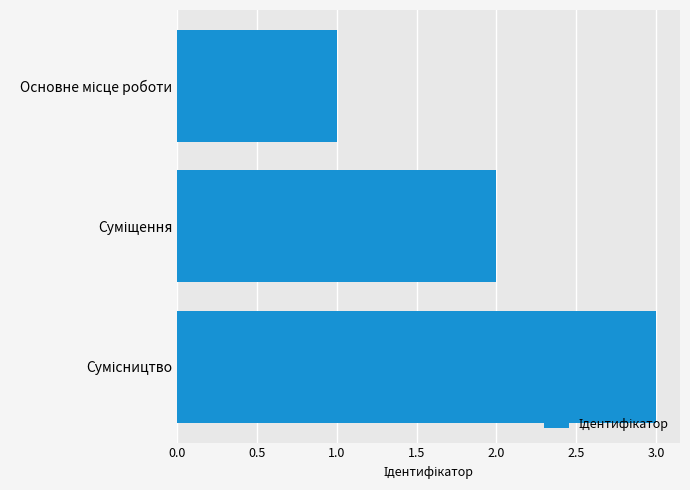

What is the maximum value shown in the chart?

3